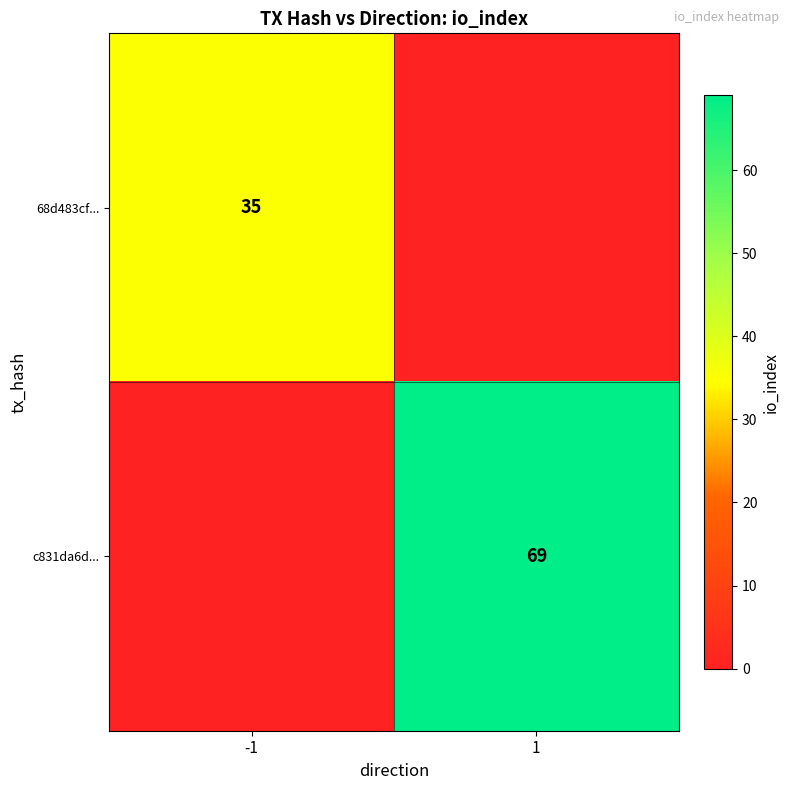

Which label corresponds to the smallest value in the chart?

1